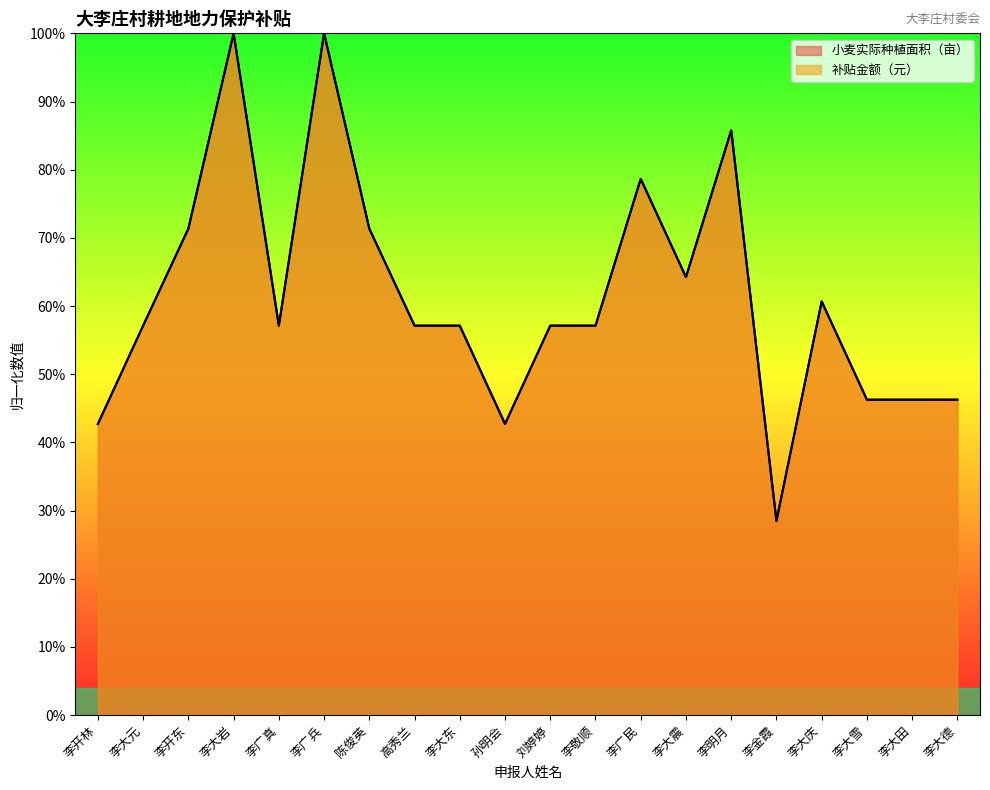

What position from the right is 李金霞?

5